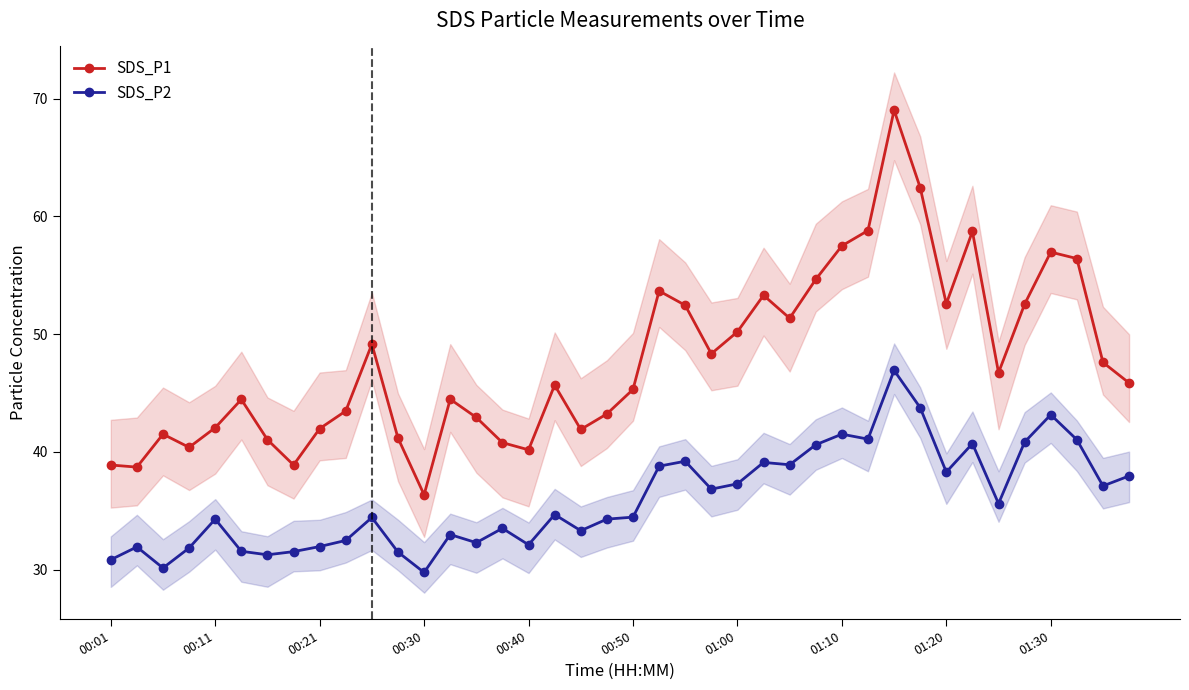

True or false: SDS_P1 and SDS_P2 intersect in this chart.

False